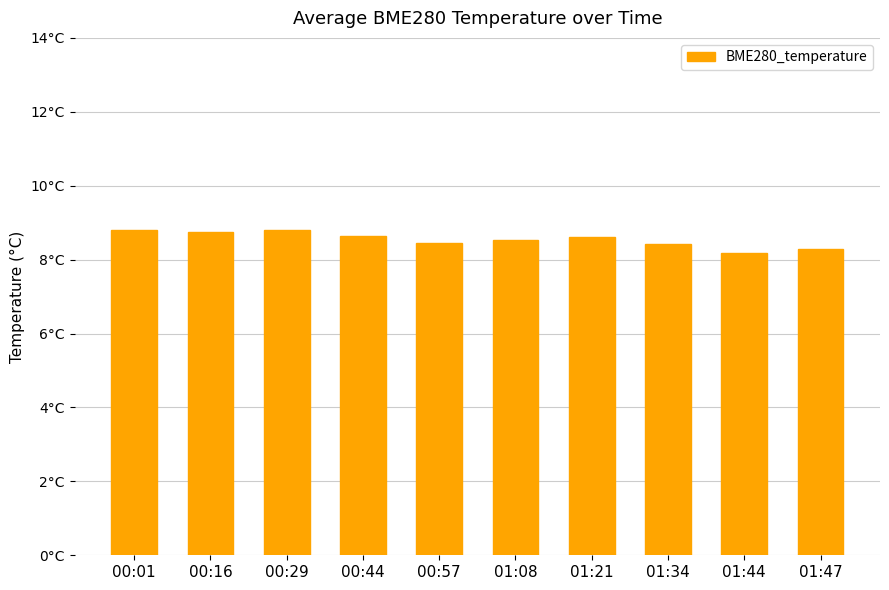

Between 01:34 and 01:47, which is larger?

01:34